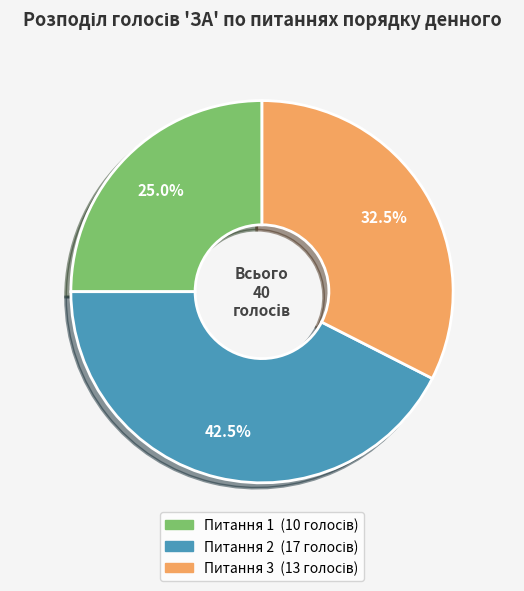

Which category has the biggest portion of the pie?

Питання 2